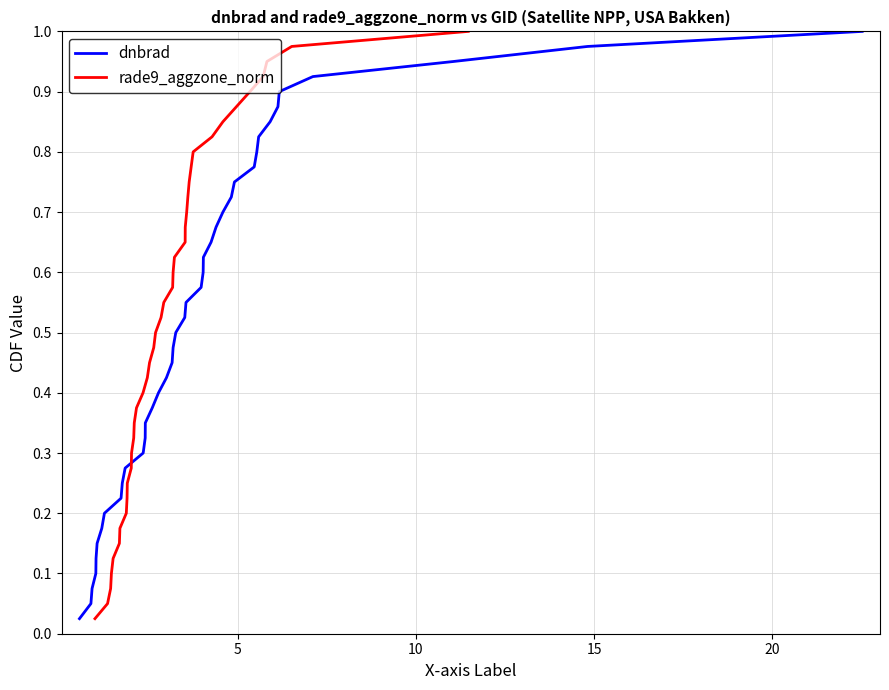

How many lines are shown in the chart?

2